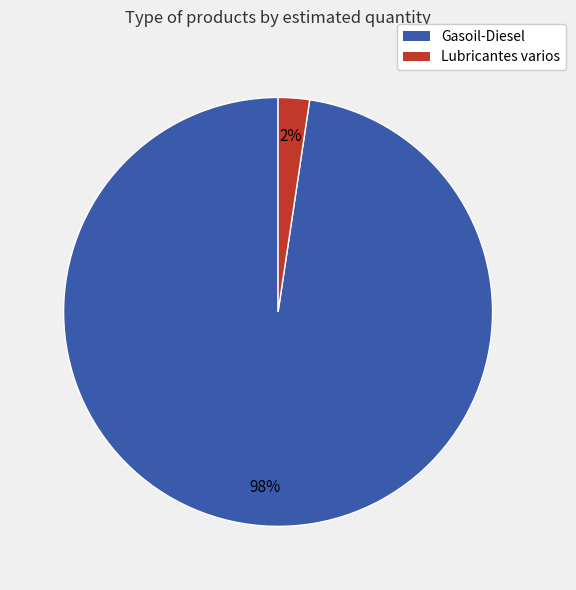

Which category has the biggest portion of the pie?

Gasoil-Diesel